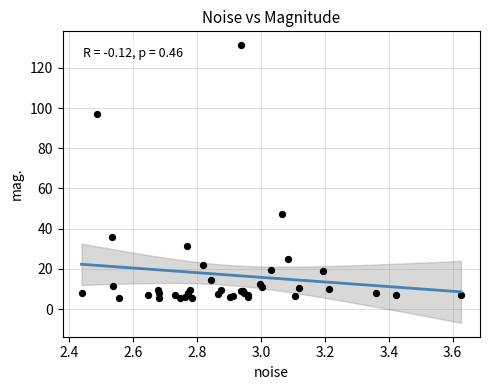

What Y value in the scatter plot is closest to 68?

47.6